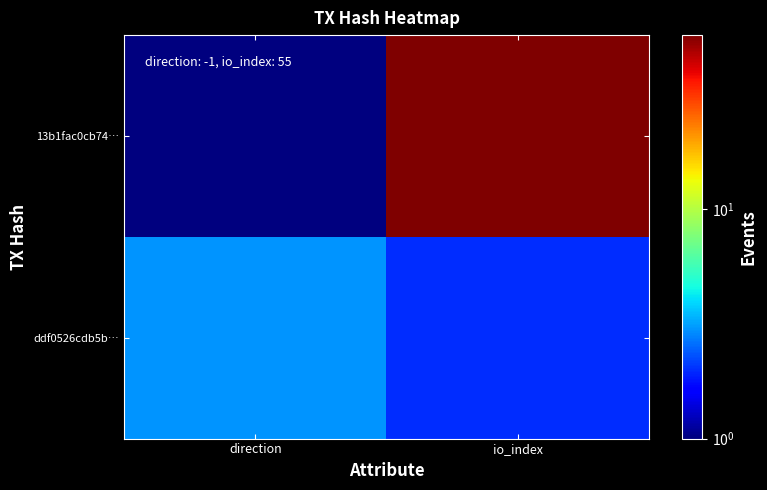

At how many categories does at least one series exceed 19?

1